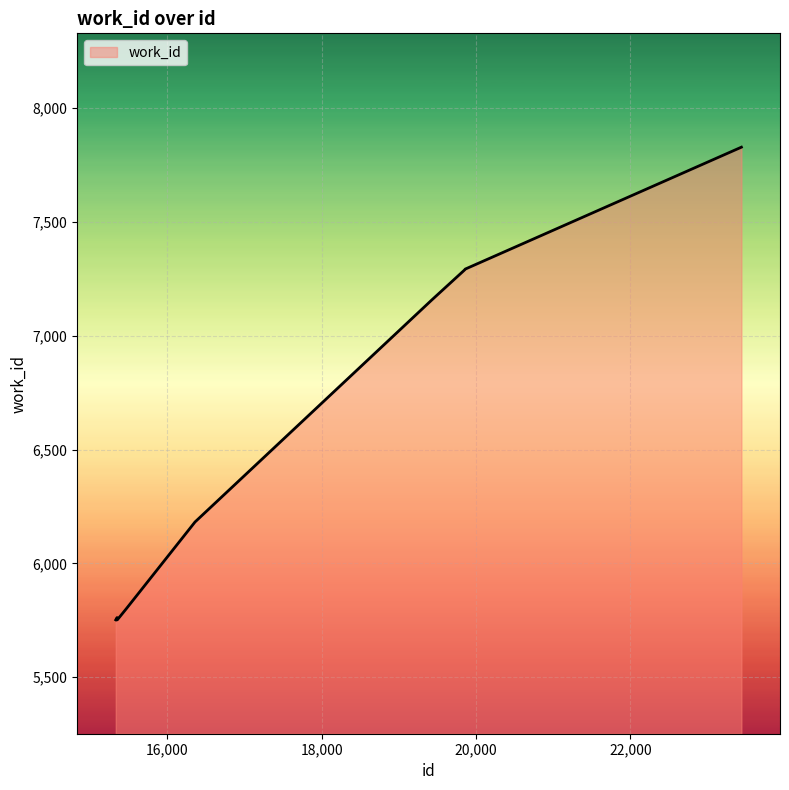

What is the difference between the maximum and minimum values?

2076